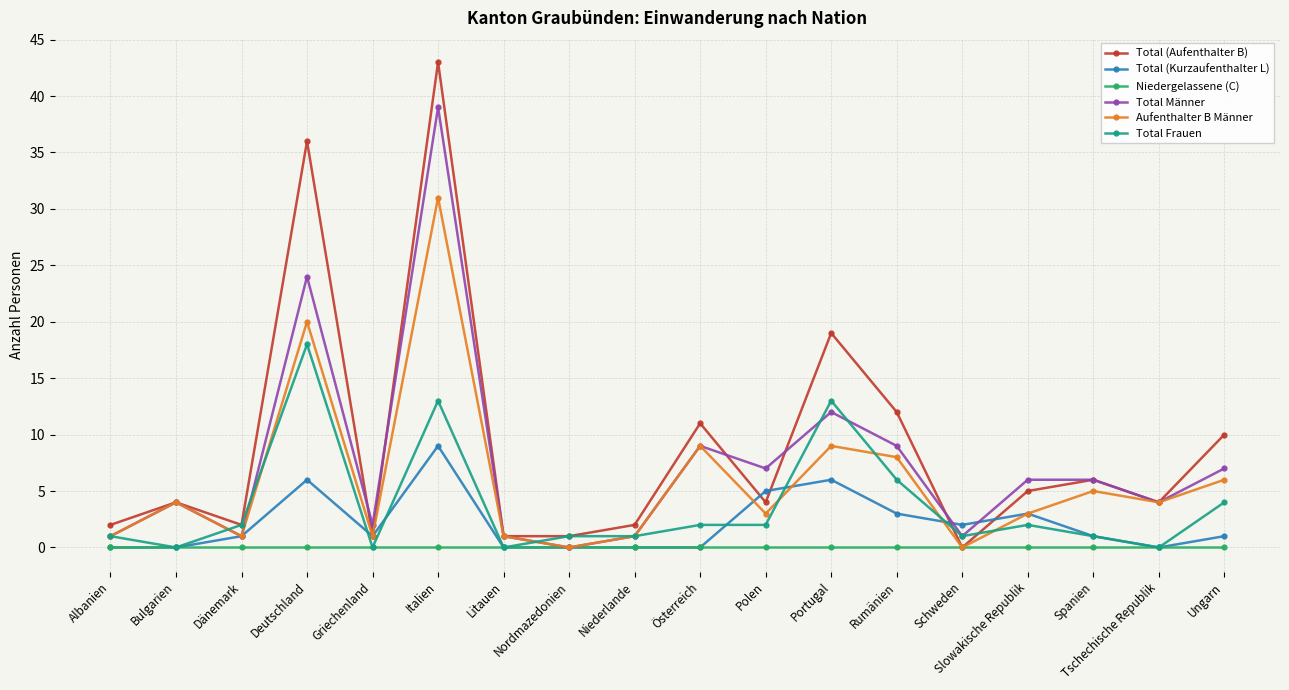

What are all the series names shown in the legend?

Total (Aufenthalter B), Total (Kurzaufenthalter L), Niedergelassene (C), Total Männer, Aufenthalter B Männer, Total Frauen